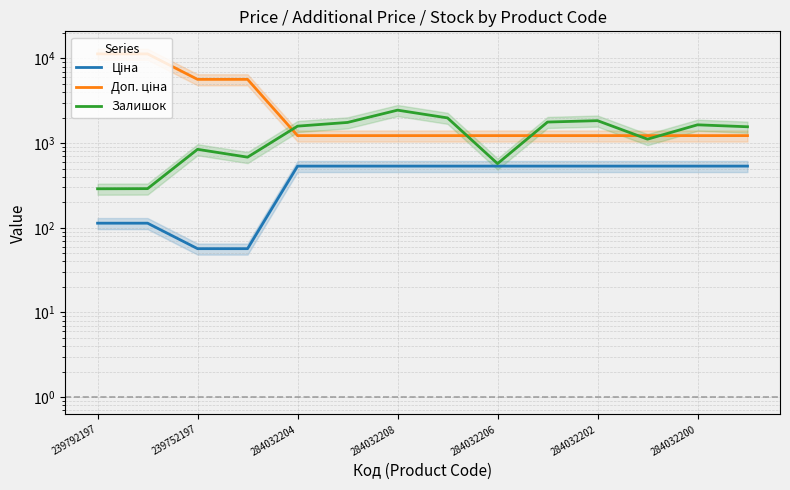

How many distinct data groups are displayed?

3